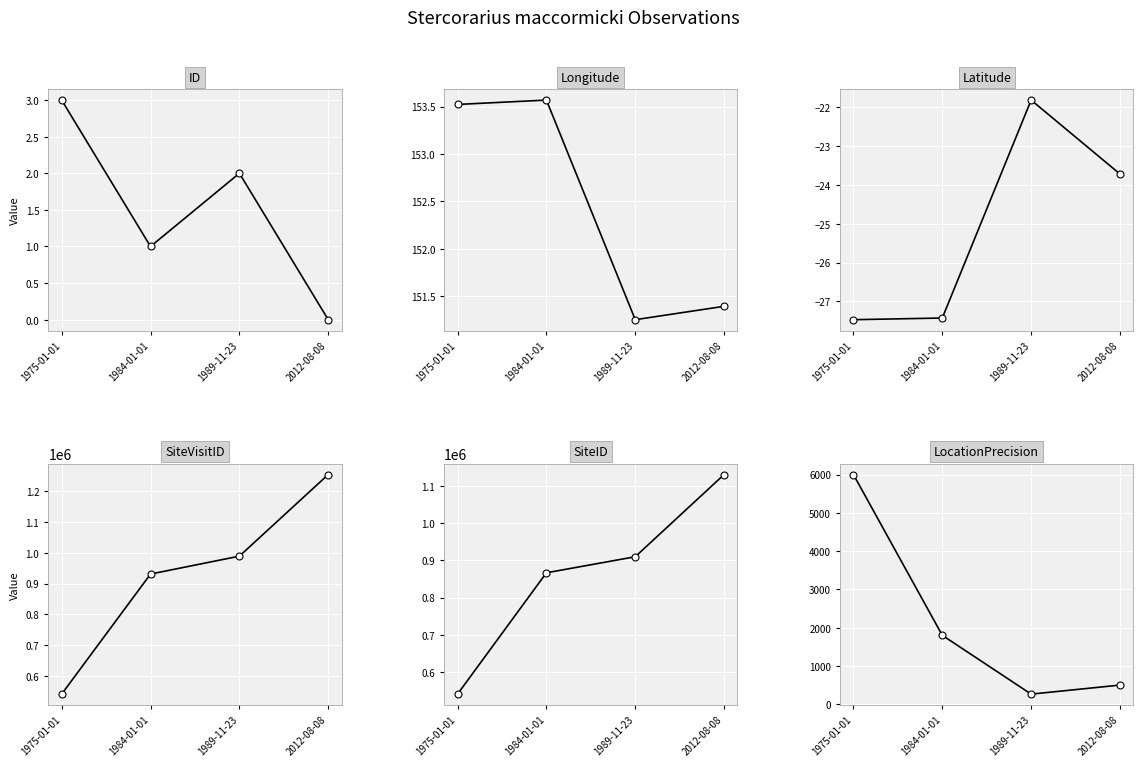

Which series contains the highest Y value?

SiteVisitID